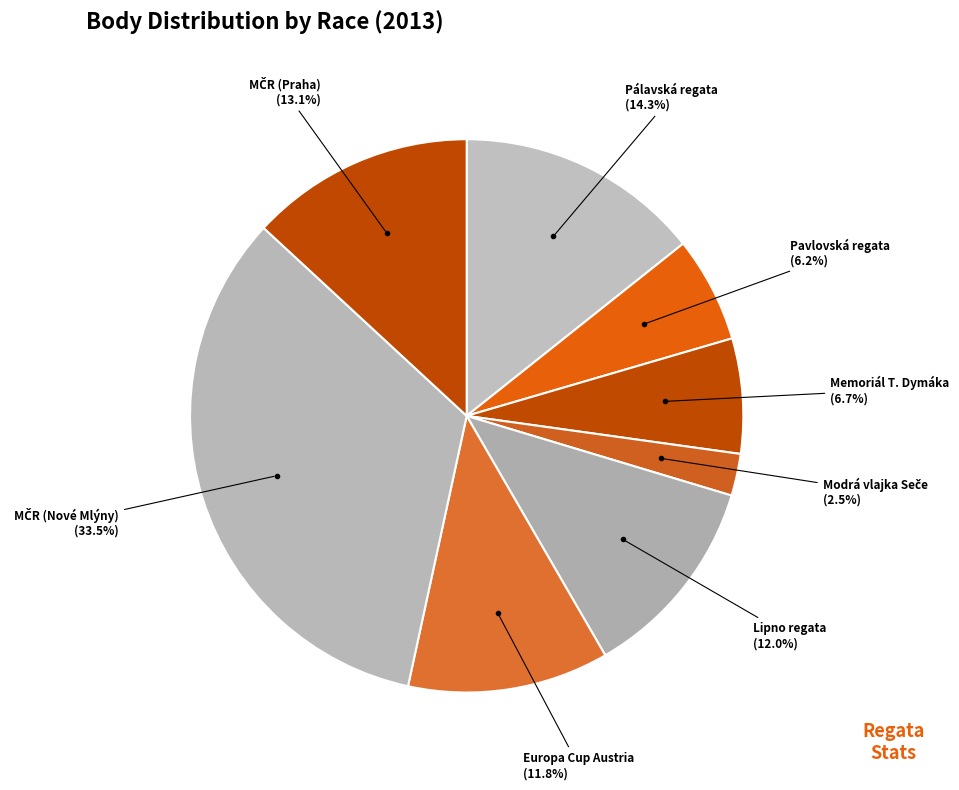

Is there any slice that represents more than half of the pie?

No